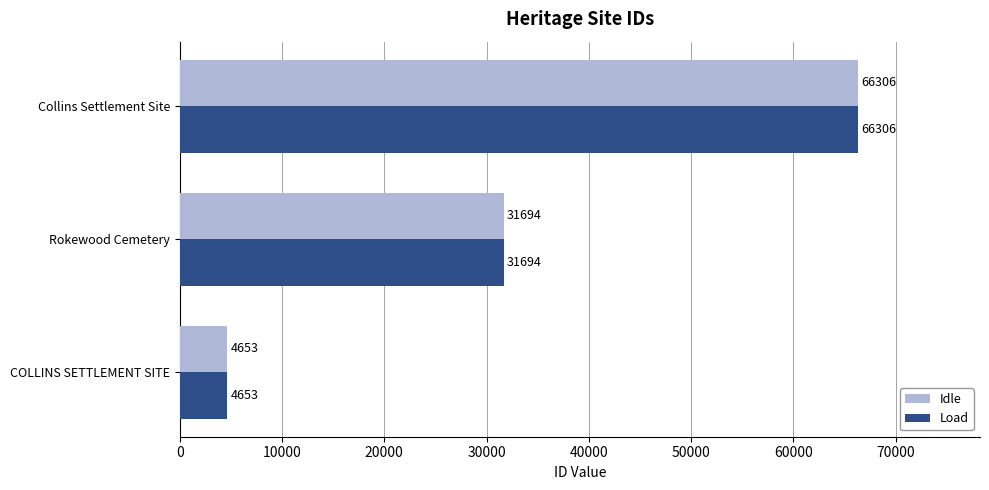

What are all the series names shown in the legend?

Idle, Load